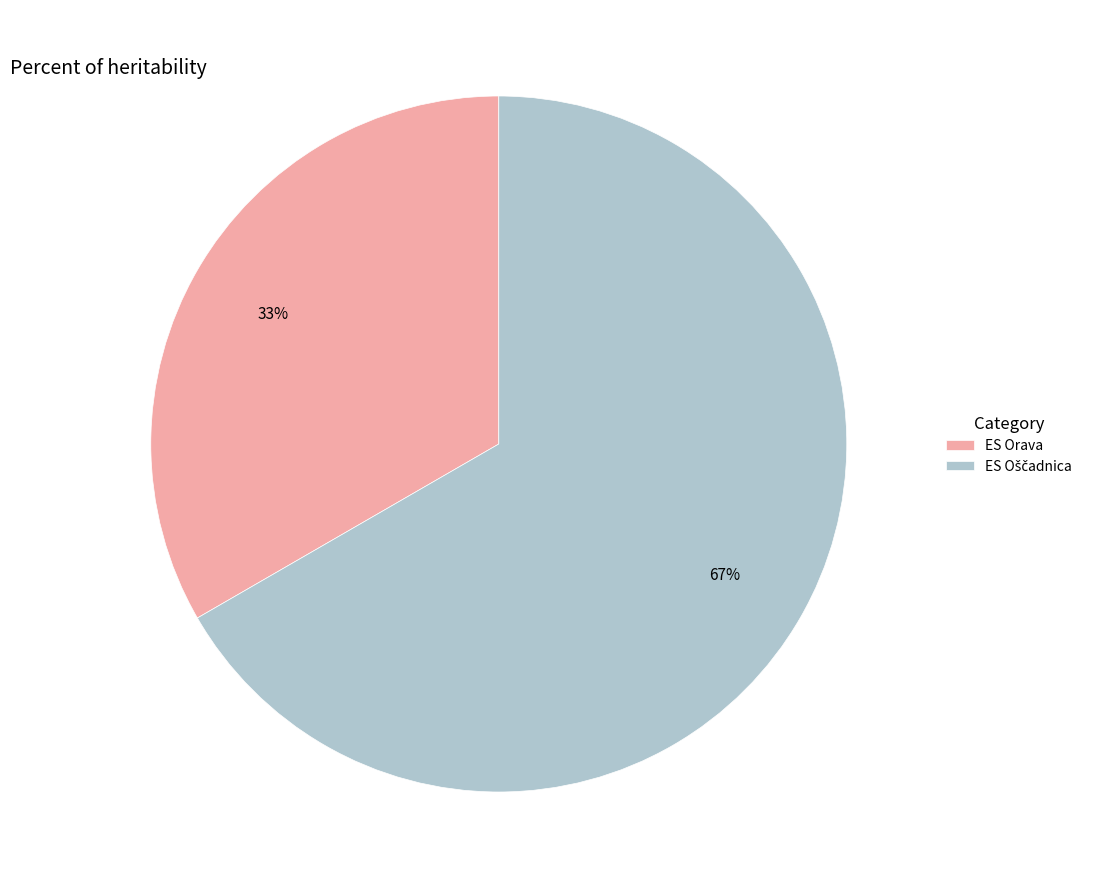

Which slice is the smallest?

ES Orava